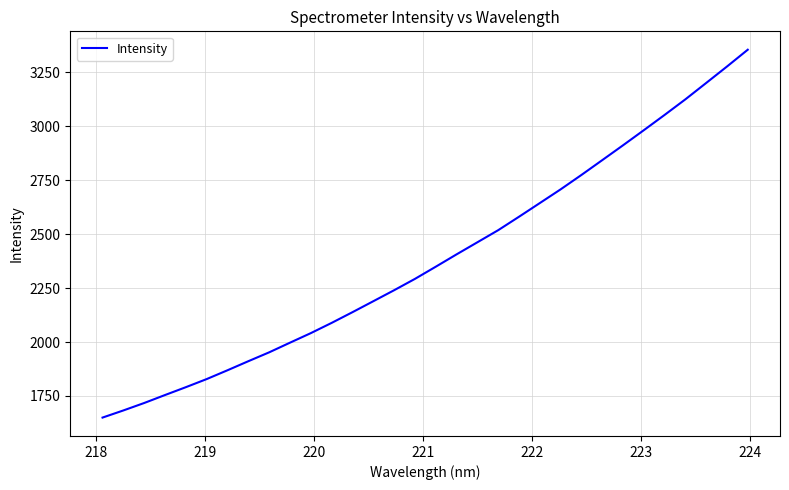

What is the difference between the maximum and minimum values?

1705.2